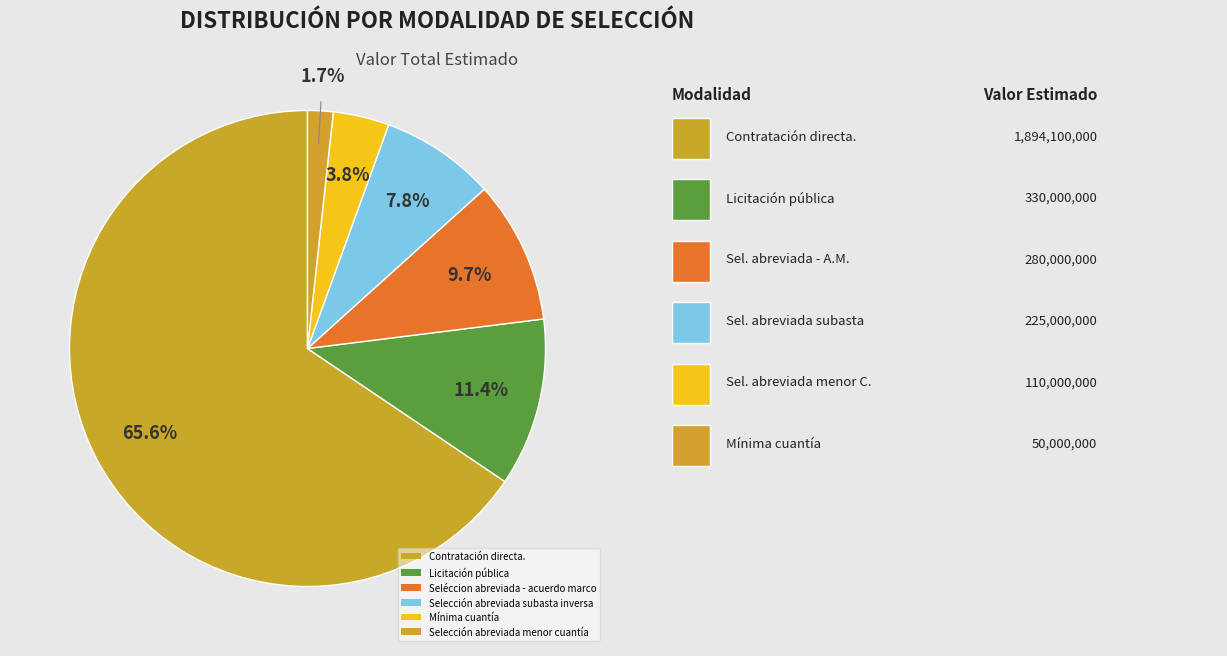

Is it true that Selección abreviada menor cuantía is 2% of the pie?

True